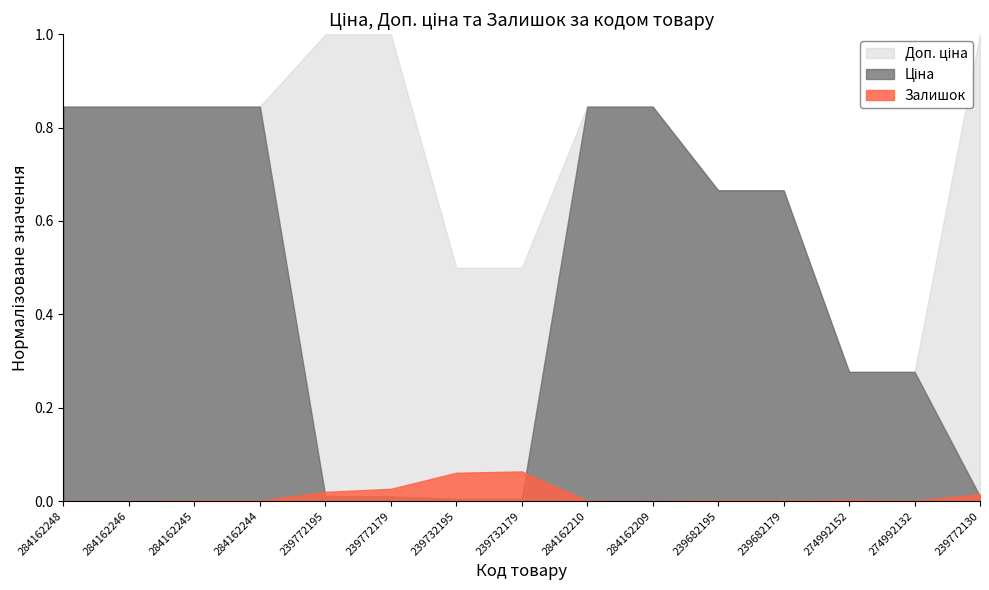

What position from the left is 239732179?

8